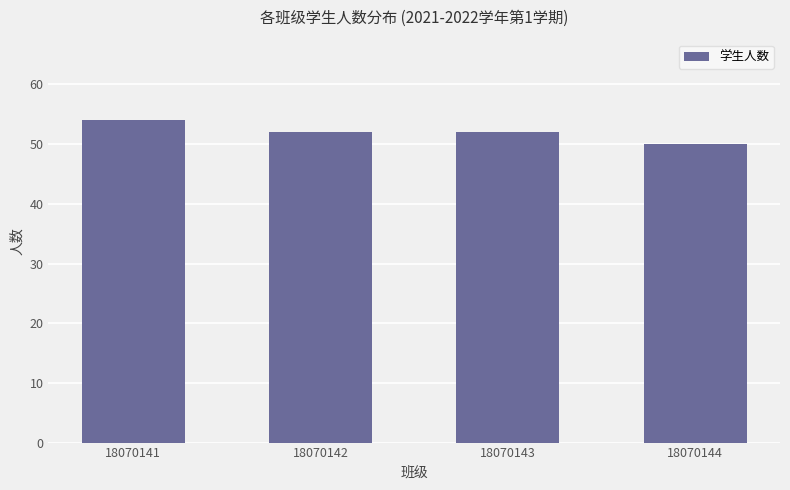

What is the difference between the values at 18070143 and 18070141?

2